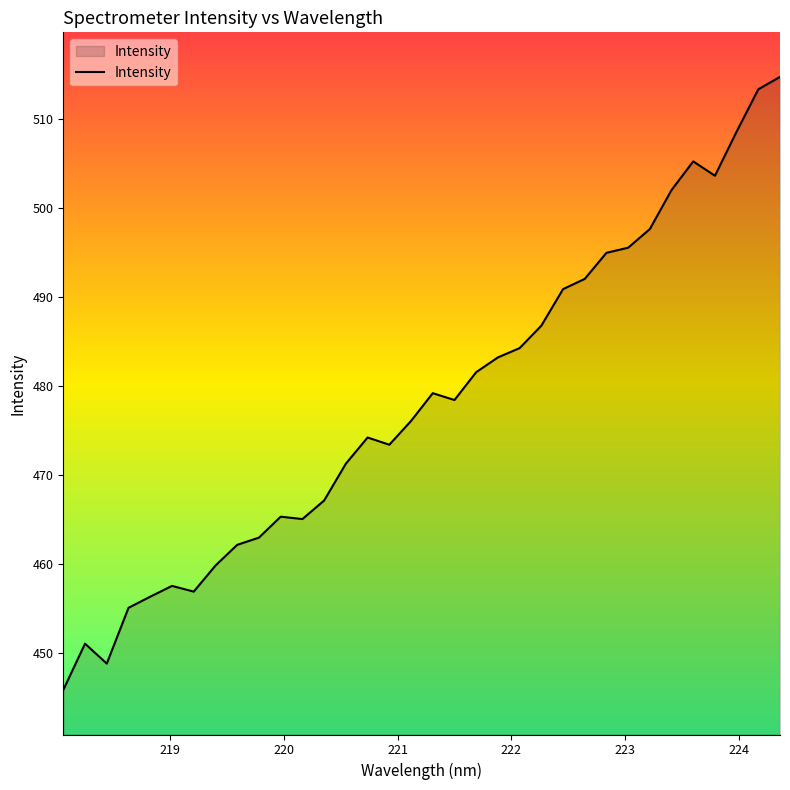

What is the greatest value displayed?

514.7